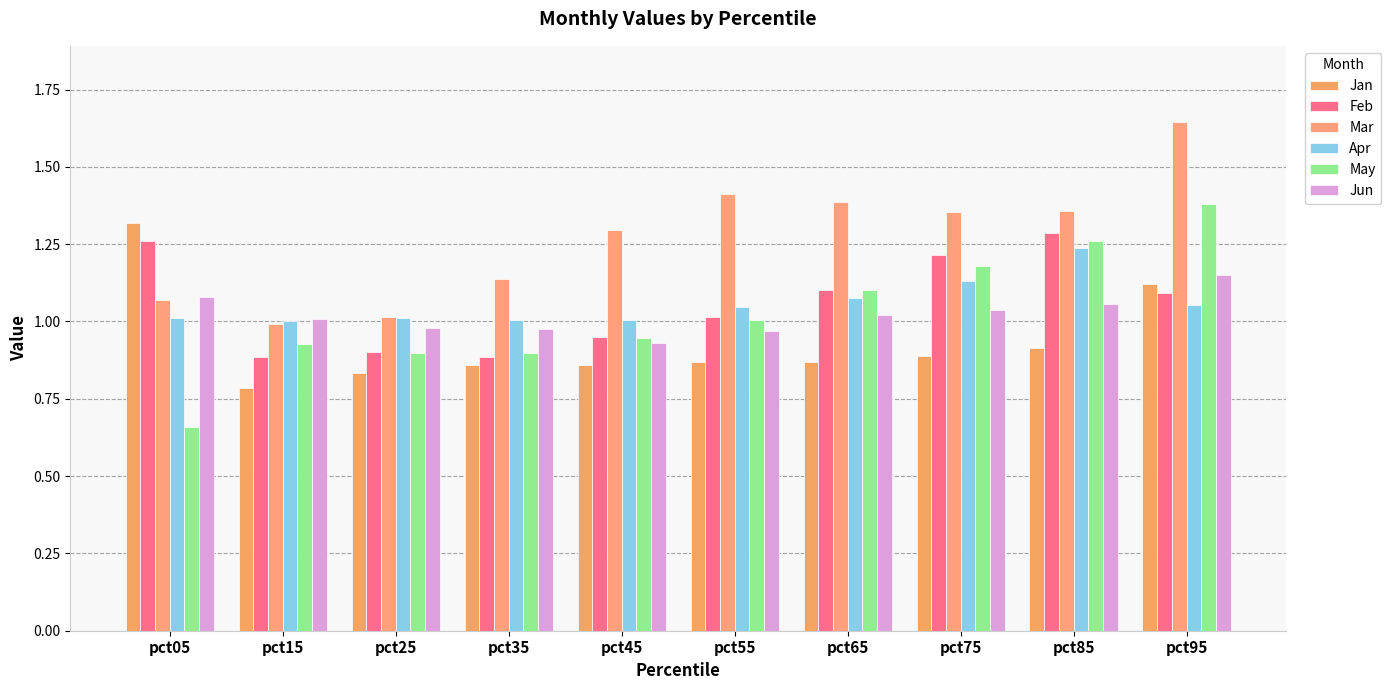

How many data points does each series have?

10